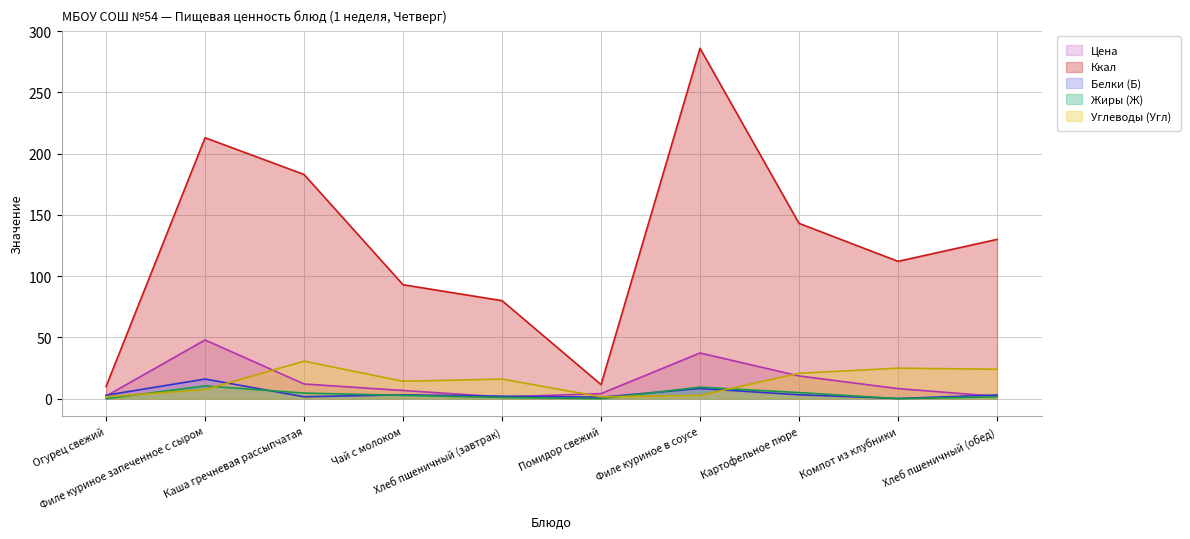

How many intersections are there between Белки (Б) and Углеводы (Угл)?

3